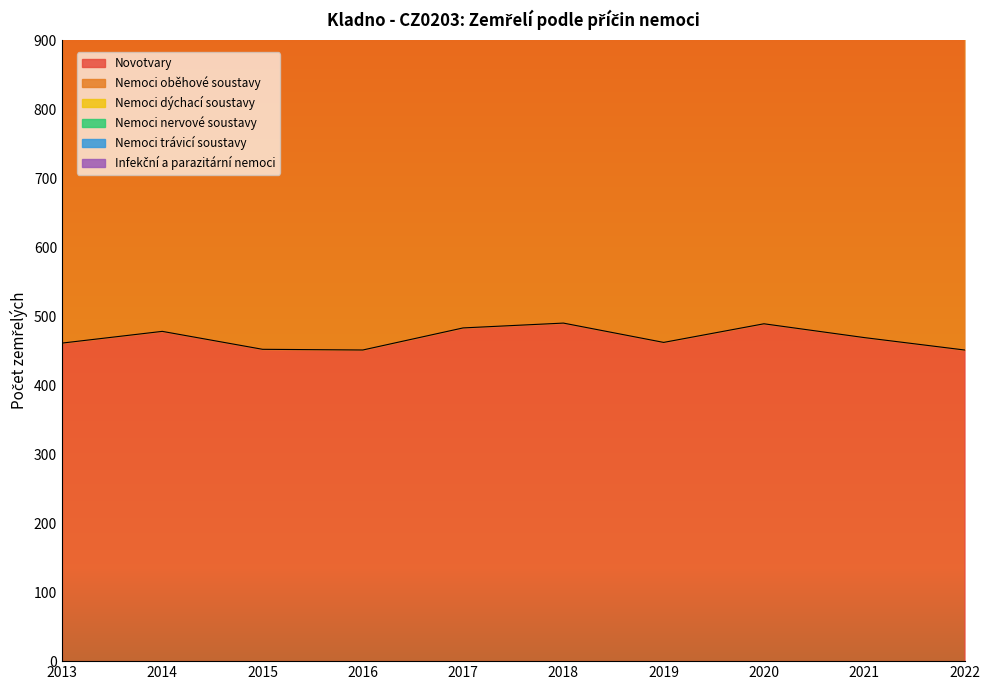

What is the minimum value shown in the chart?

32